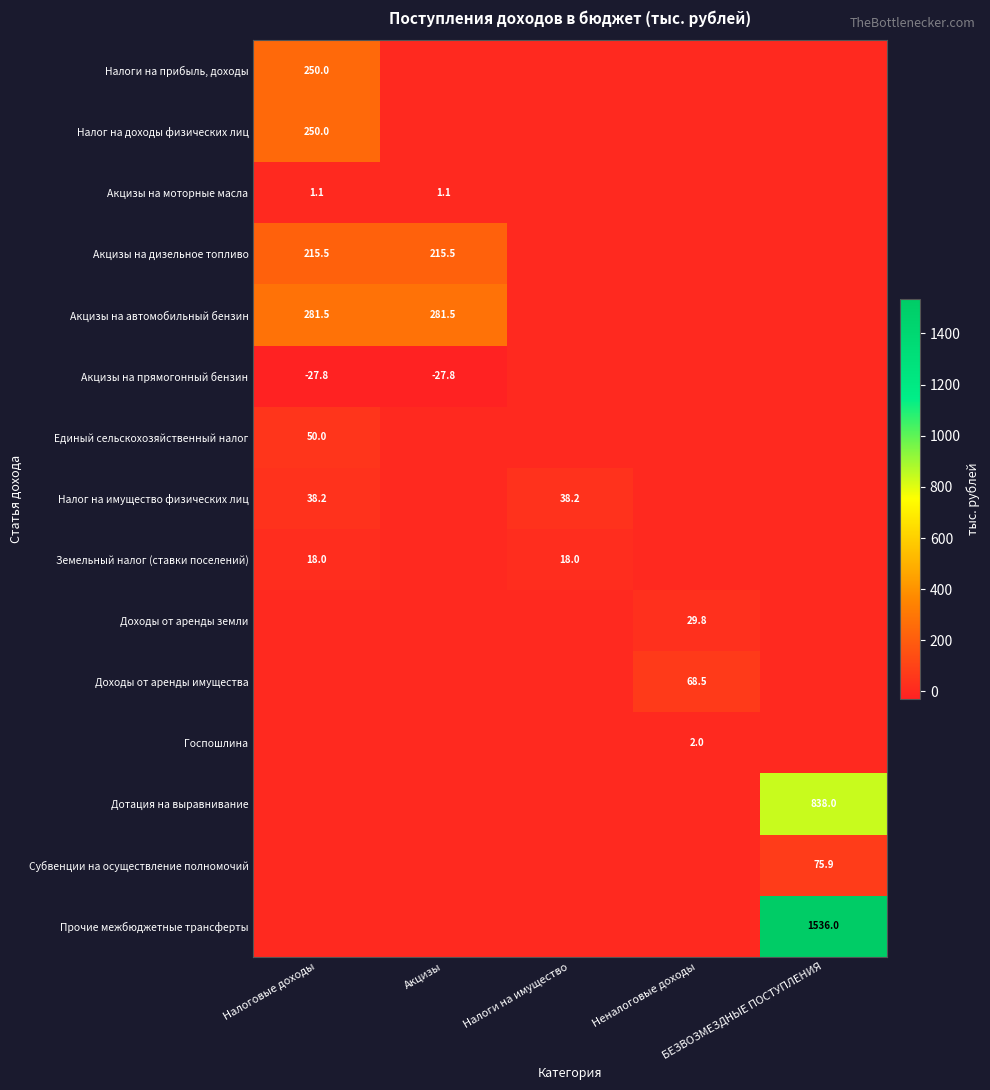

Which series has the largest range (max minus min)?

Прочие межбюджетные трансферты